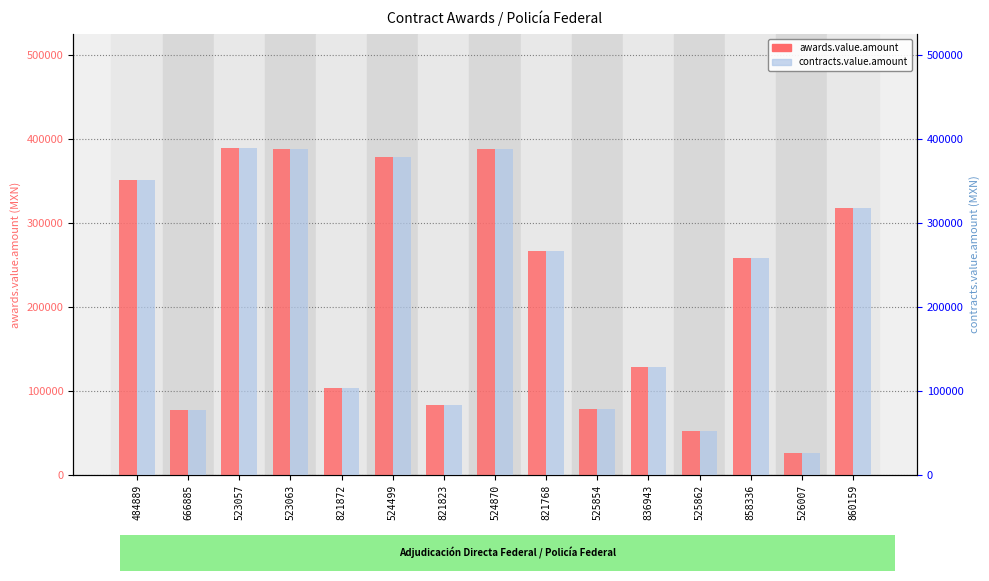

Which series has the largest range (max minus min)?

awards.value.amount